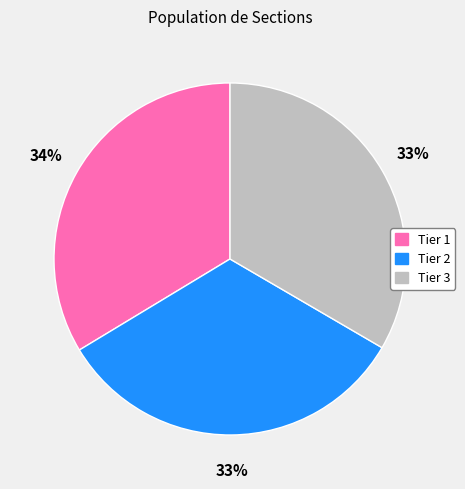

Count the number of slices in the pie.

3